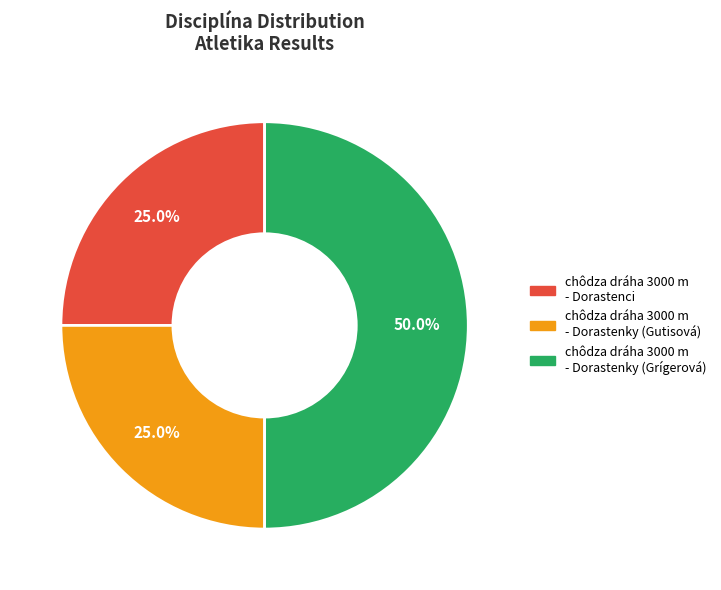

How many slices are in this pie chart?

3